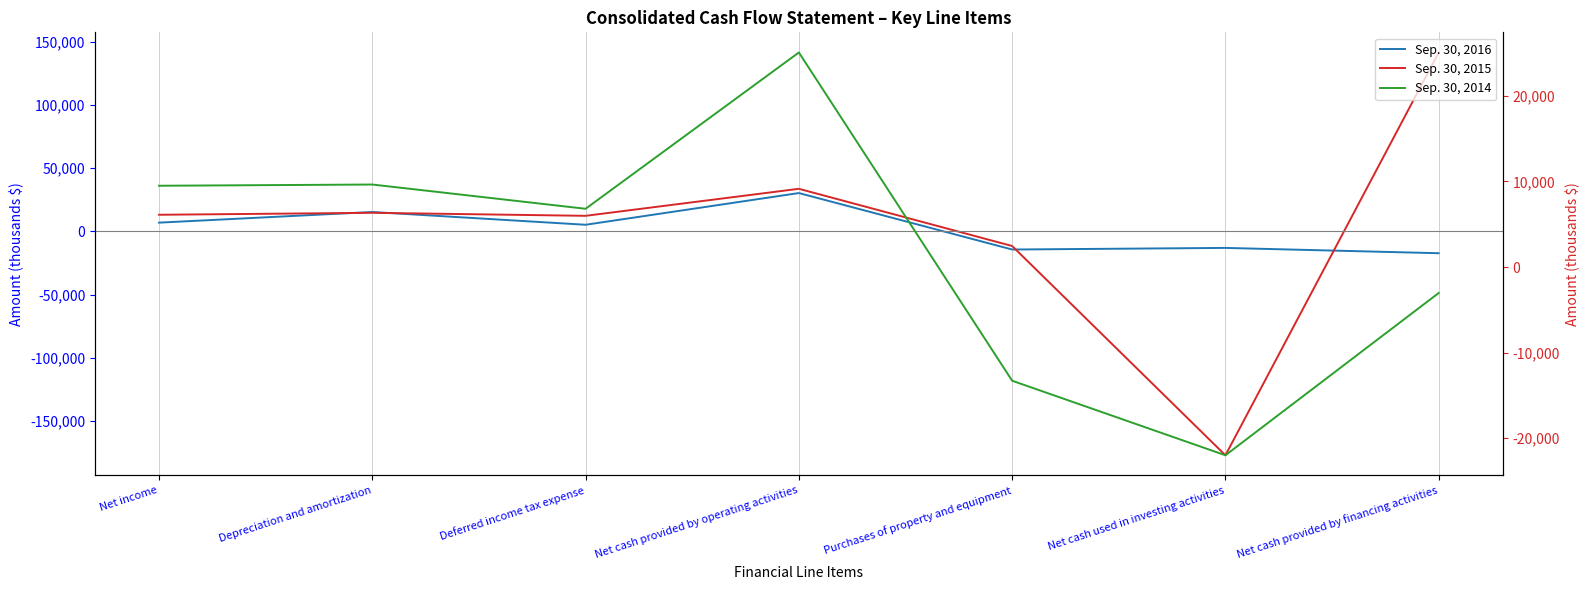

What is the difference between the maximum and second lowest values in the Sep. 30, 2015 series?

153080